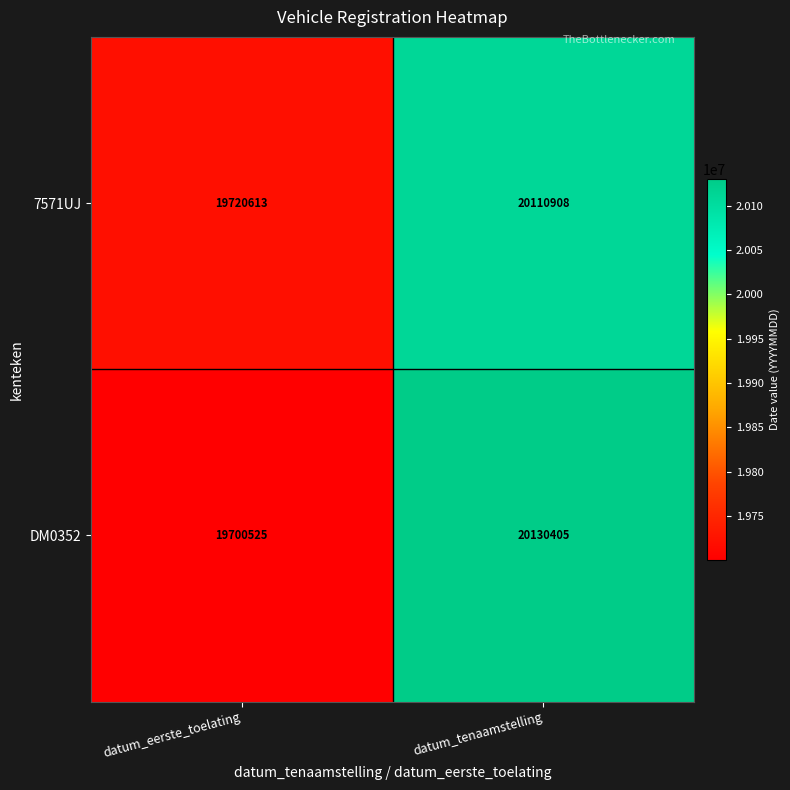

True or false: 7571UJ has a value of 26391728 at datum_eerste_toelating.

False